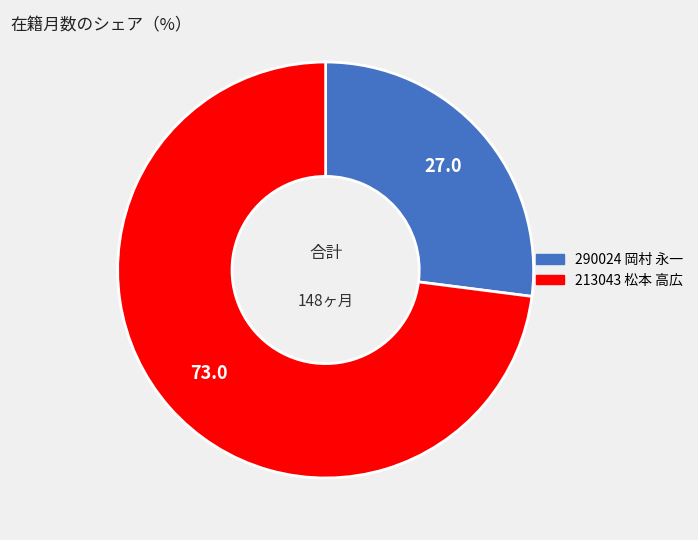

Rank the categories by value from lowest to highest.

290024 岡村 永一, 213043 松本 高広